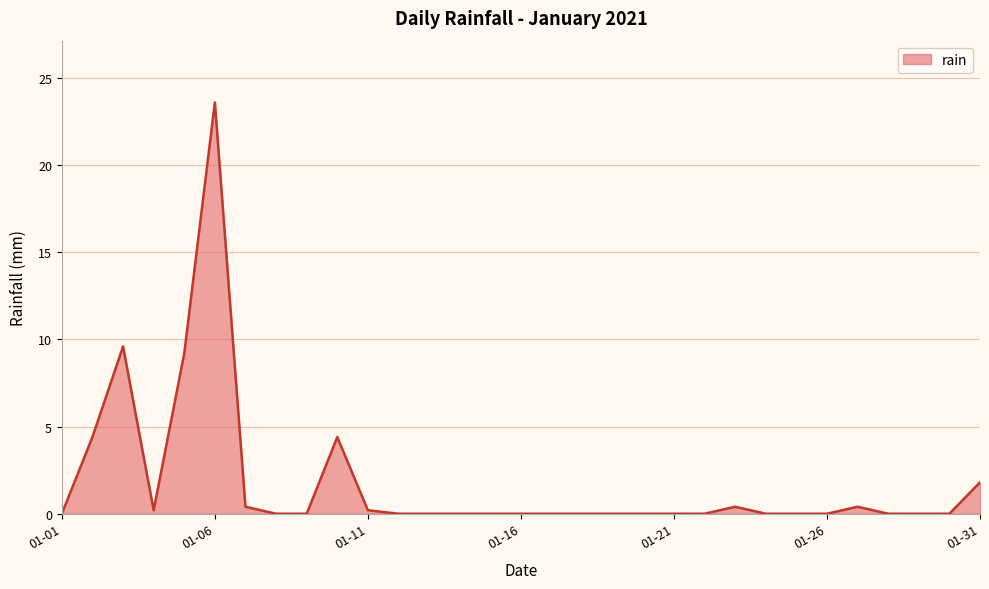

True or false: there are more than 0 points higher than both neighbors.

True